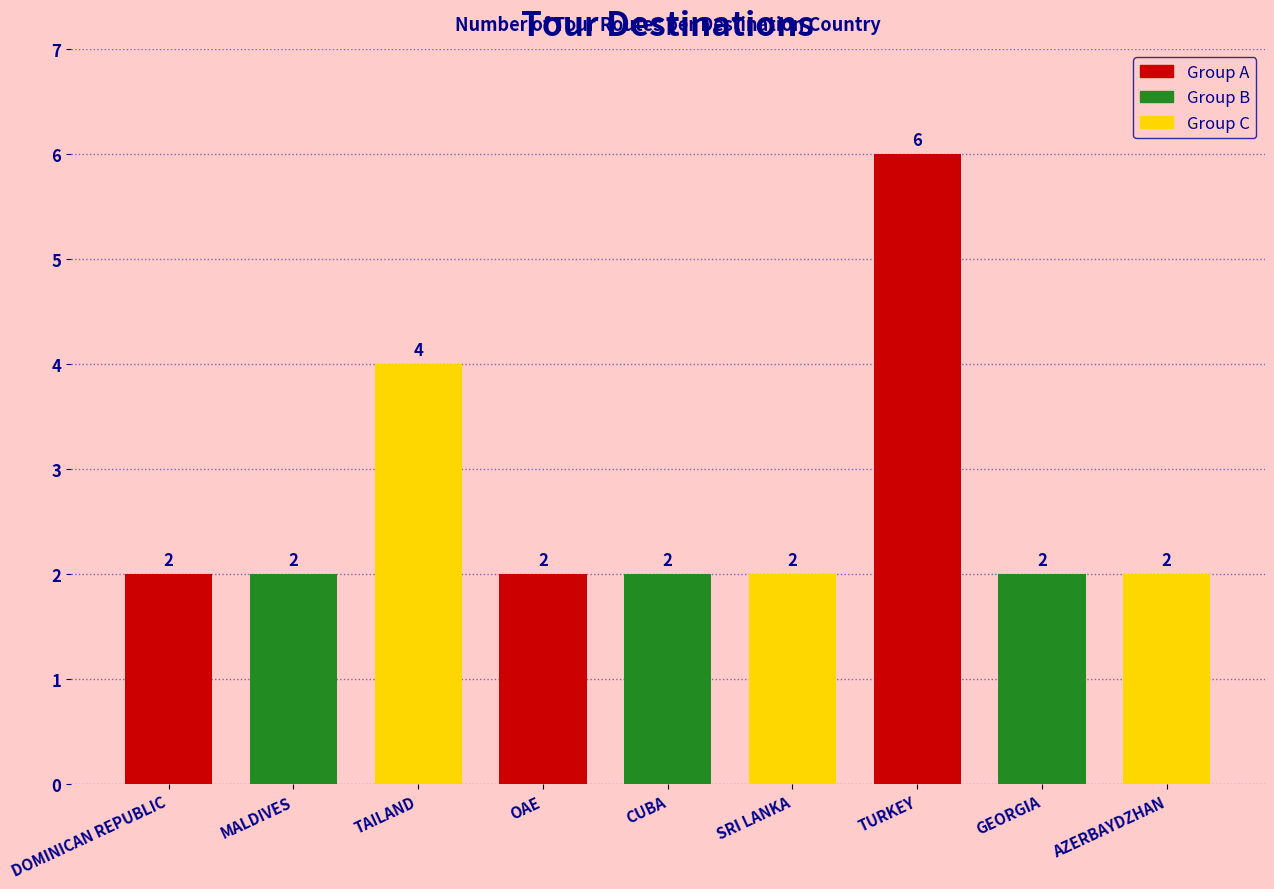

Reading left to right, what are all the values shown in this chart?

DOMINICAN REPUBLIC=2	MALDIVES=2	TAILAND=4	OAE=2	CUBA=2	SRI LANKA=2	TURKEY=6	GEORGIA=2	AZERBAYDZHAN=2